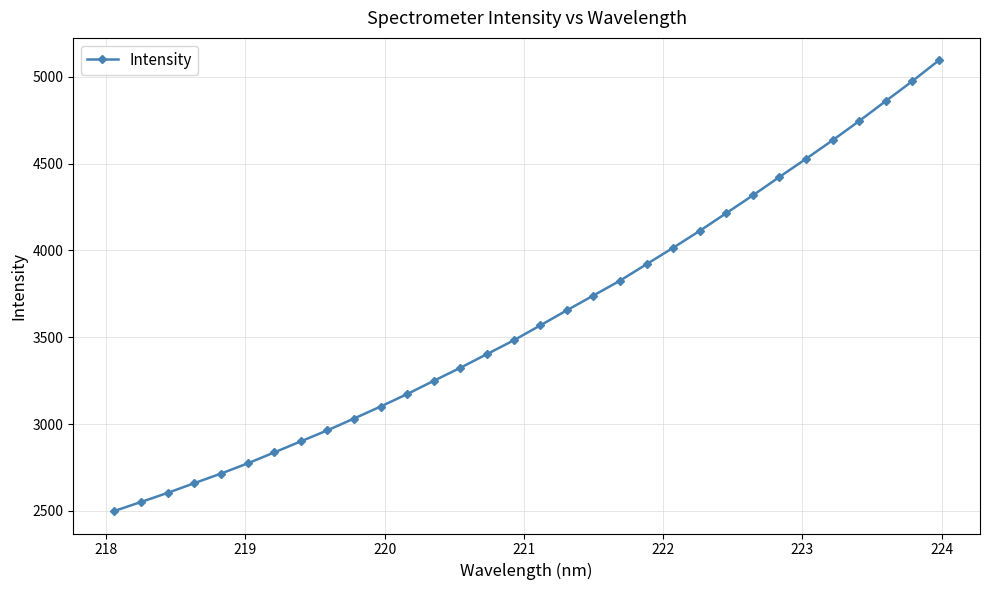

What is the minimum value shown in the chart?

2498.9